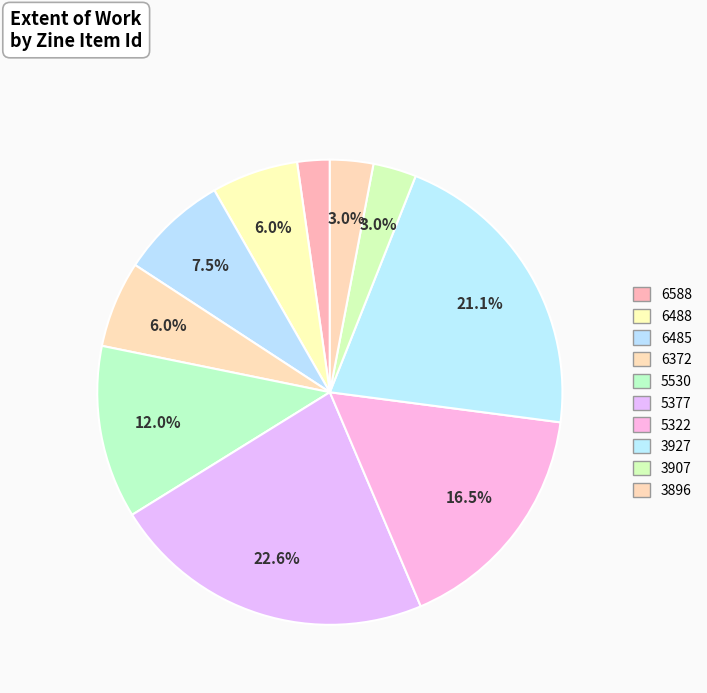

How many slices are in this pie chart?

10